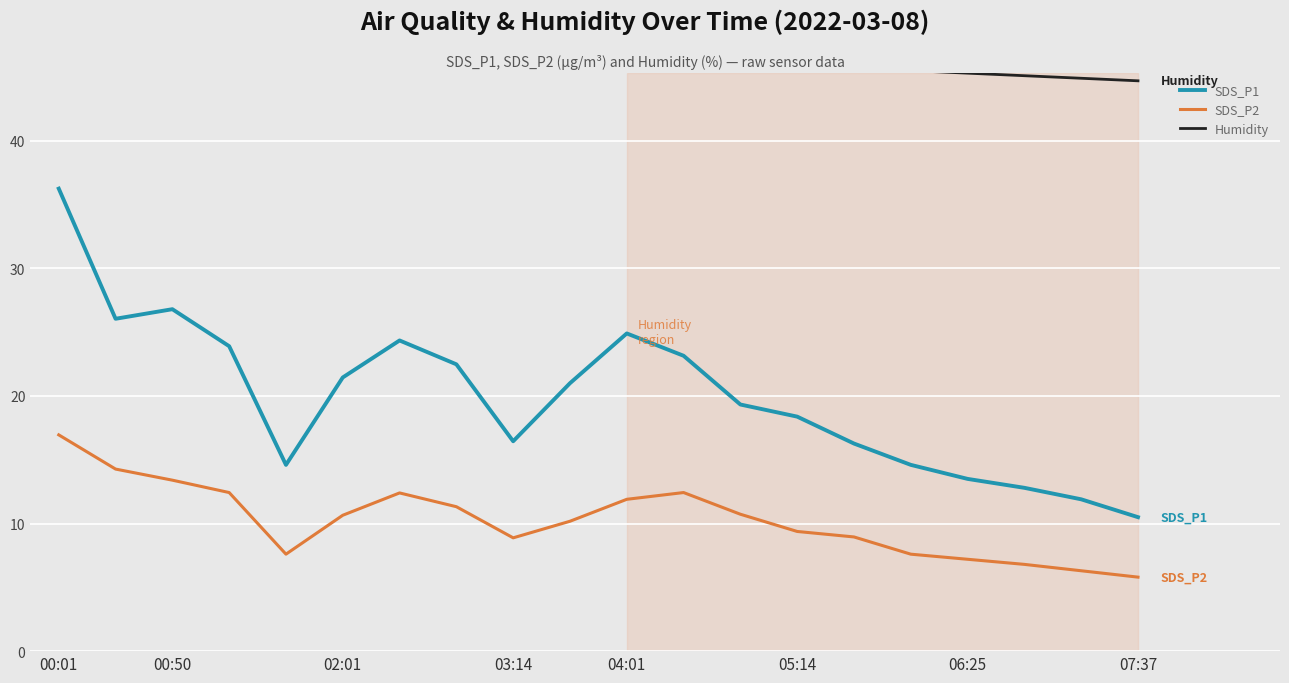

True or false: SDS_P1 has a value of 13.5 at 06:25.

True